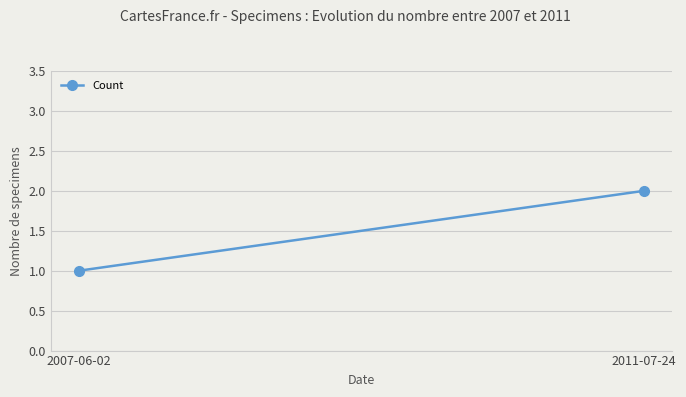

The value at 2007-06-02 is 0. True or false?

False